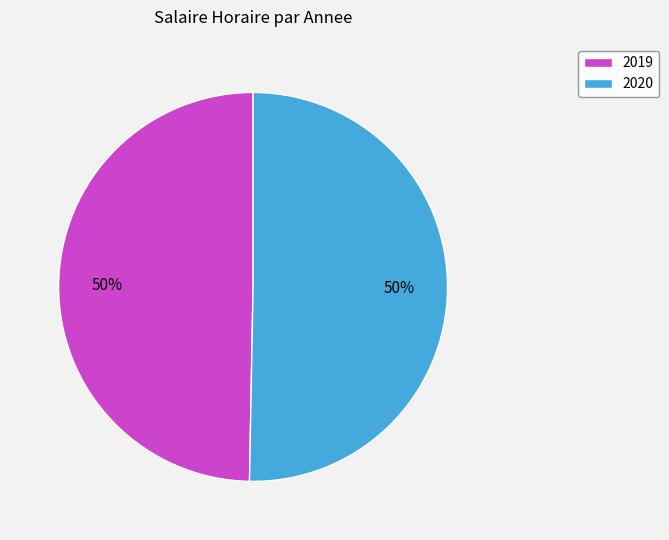

To the nearest percent, what is the average slice percentage?

50%